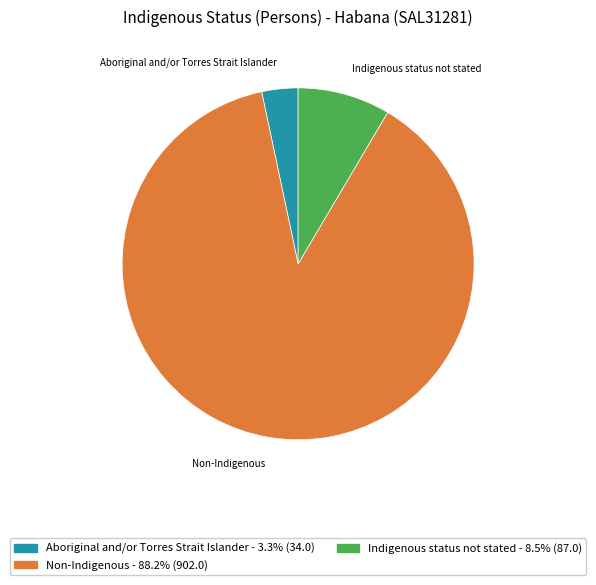

What is the ratio of the value at Aboriginal and/or Torres Strait Islander to the value at Indigenous status not stated?

0.4